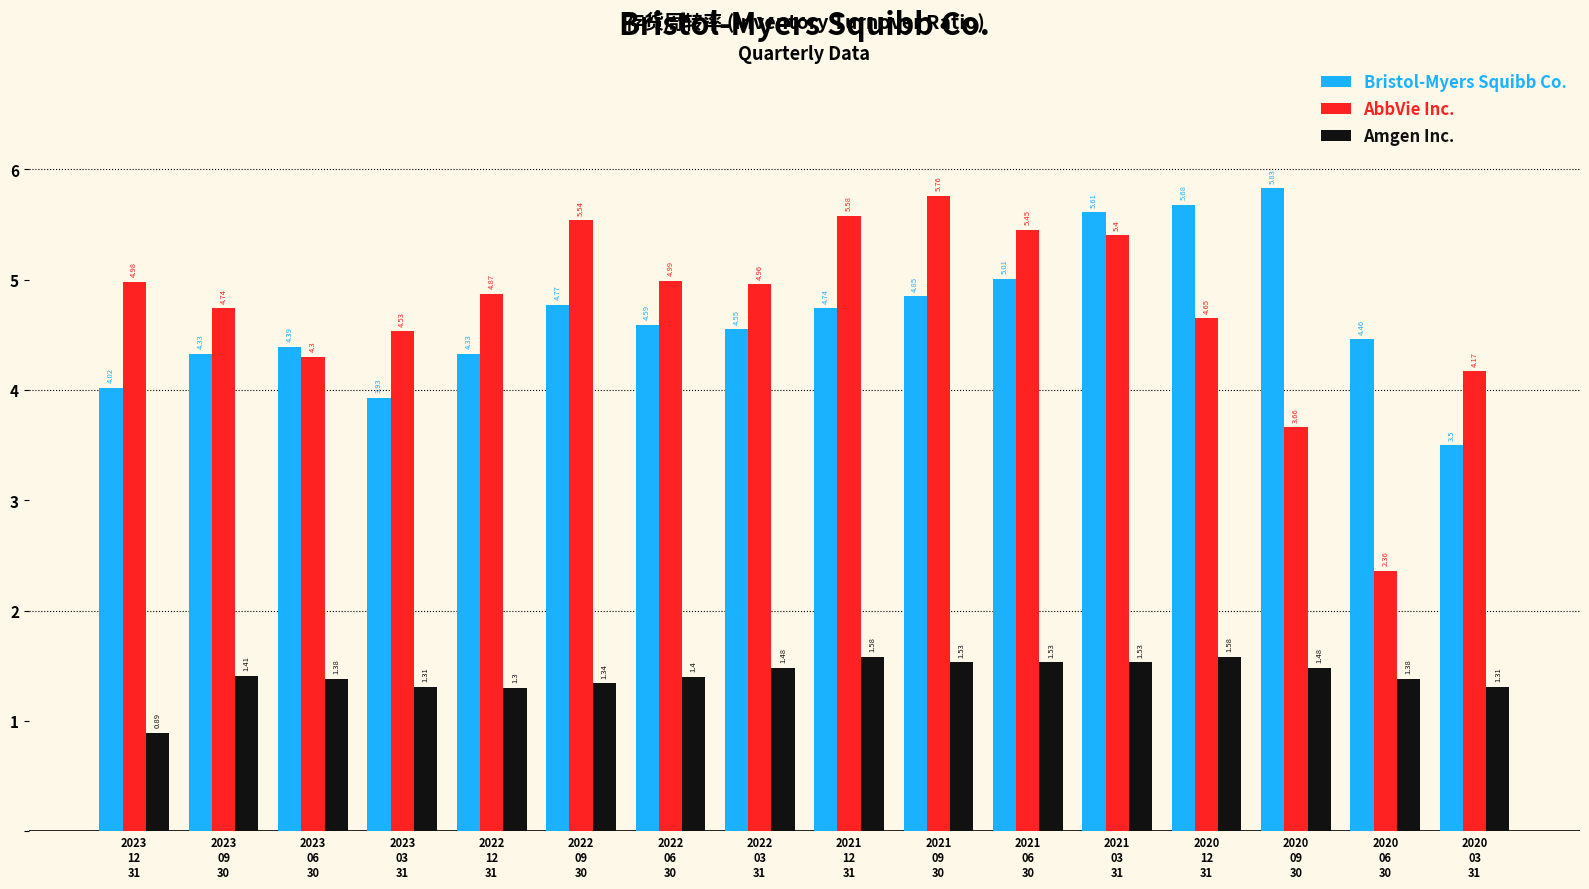

At which label does Bristol-Myers Squibb Co. reach its minimum?

2020
03
31